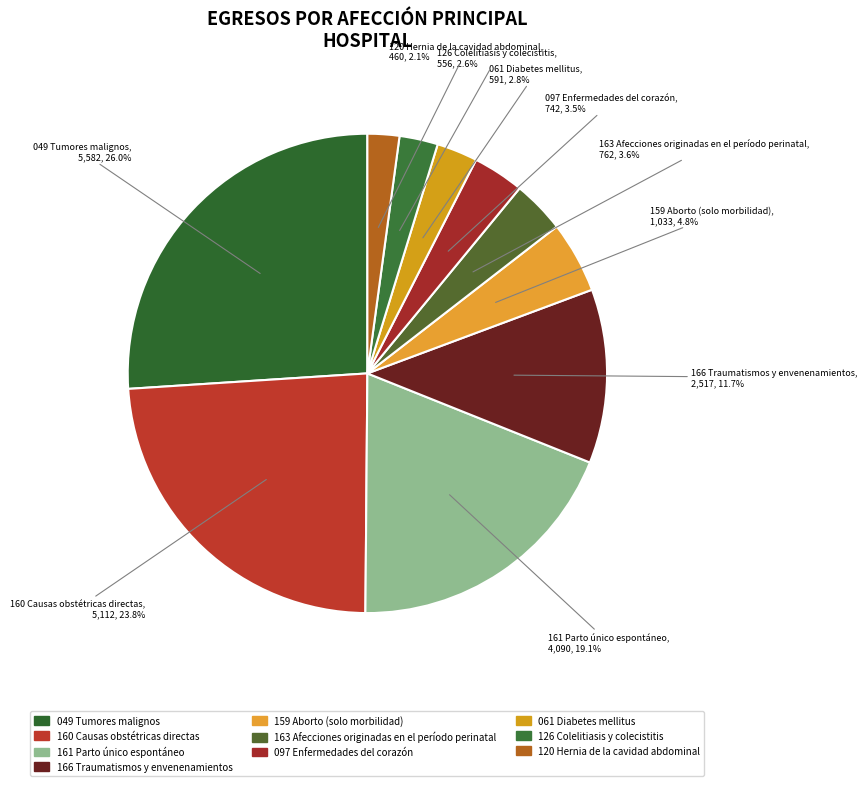

Which has a higher value, 163 Afecciones originadas en el período perinatal or 061 Diabetes mellitus?

163 Afecciones originadas en el período perinatal